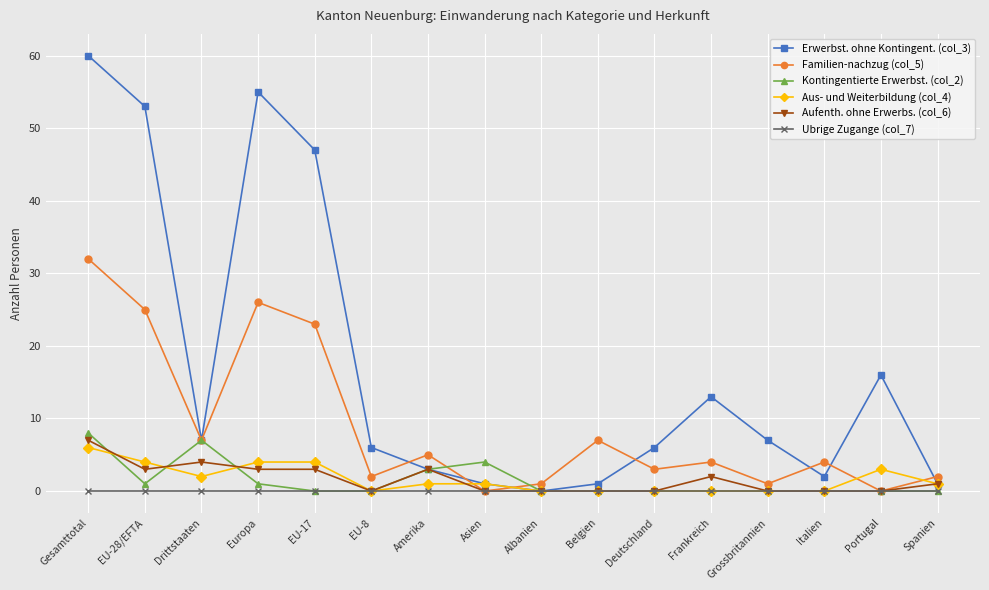

What is the average value of the Kontingentierte Erwerbst. (col_2) series?

2